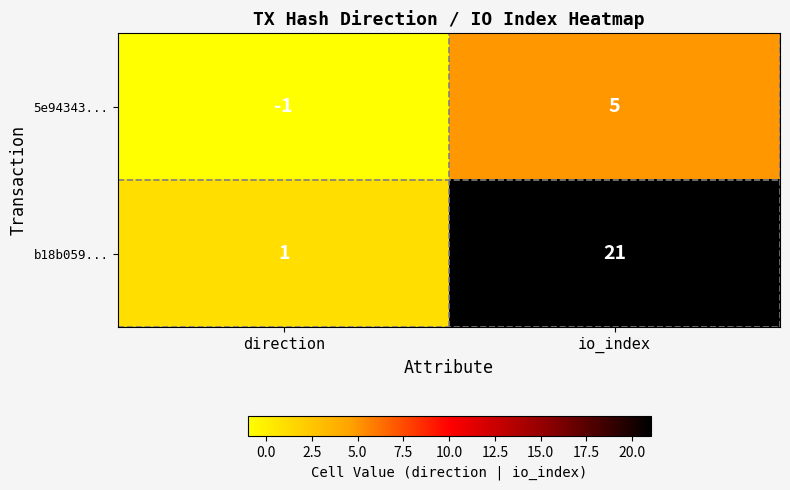

Reading left to right, extract all data points from this chart.

5e94343...: direction=-1	io_index=5
b18b059...: direction=1	io_index=21